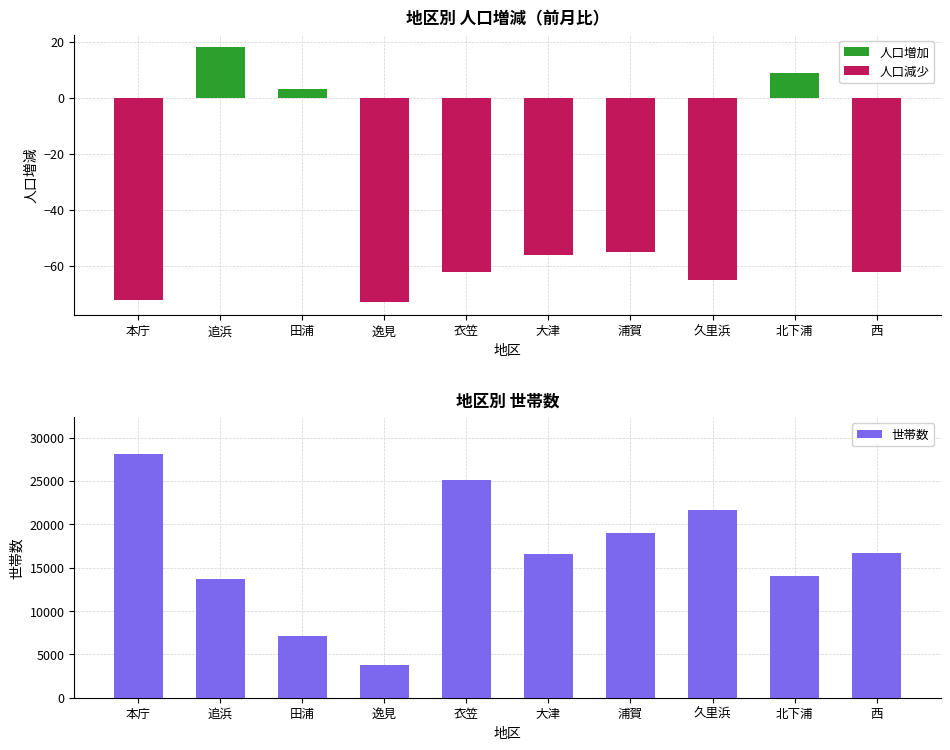

What is the sum of the 世帯数 values at 本庁 and 久里浜?

49782